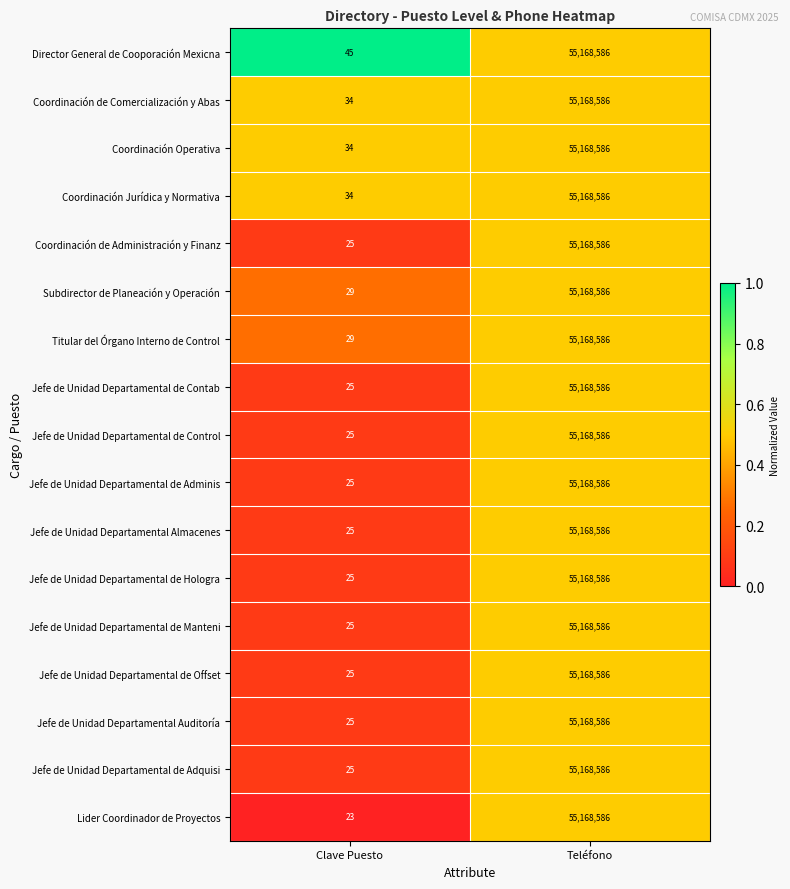

What is the average value of the Jefe de Unidad Departamental de Adquisi series?

27584306